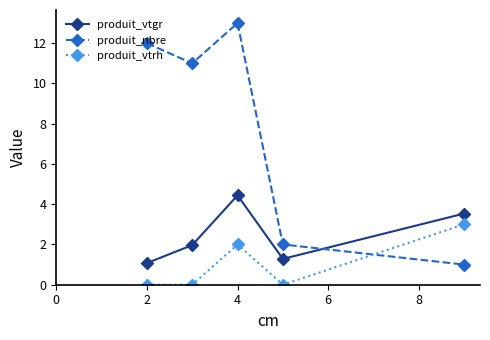

What are all the series names shown in the legend?

produit_vtgr, produit_nbre, produit_vtrh